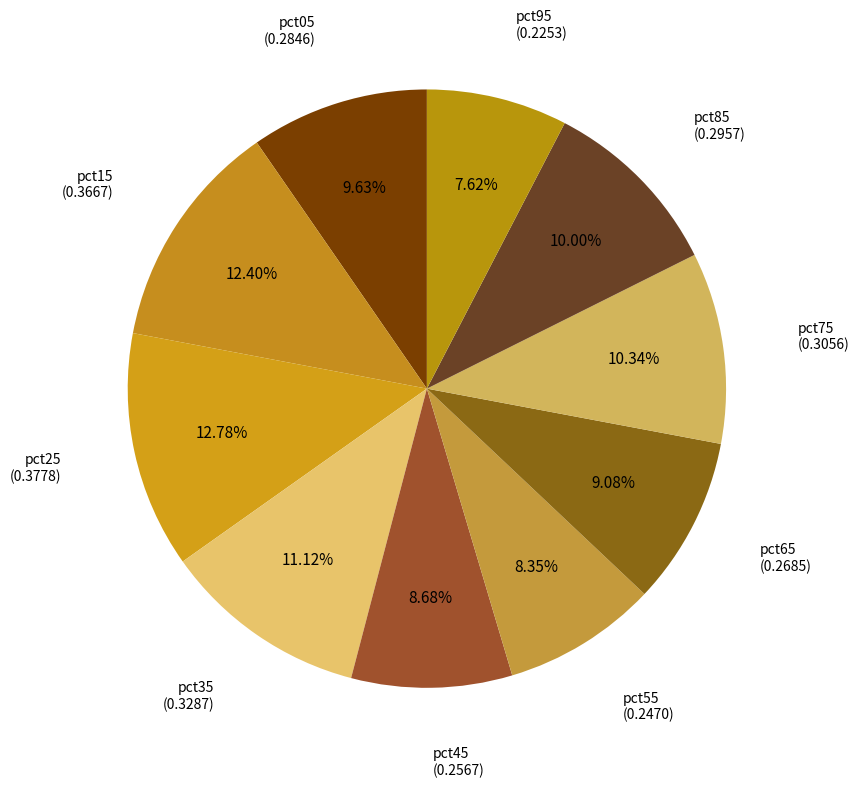

How many slices are in this pie chart?

10